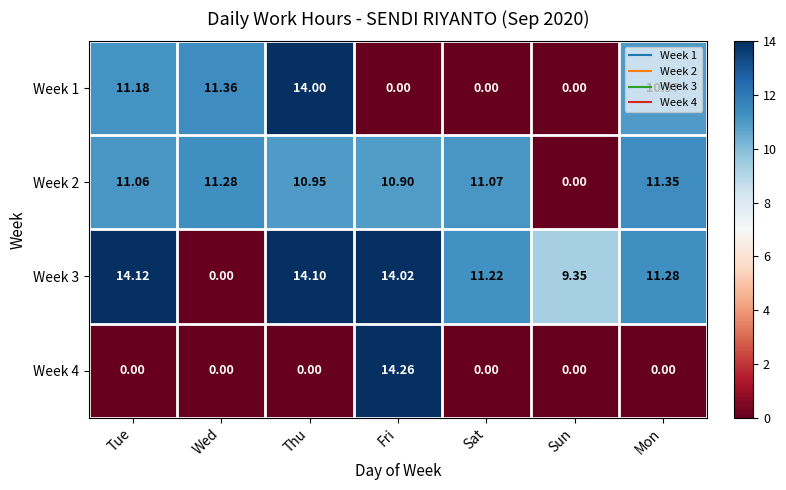

At which label does Week 4 reach its peak?

Fri